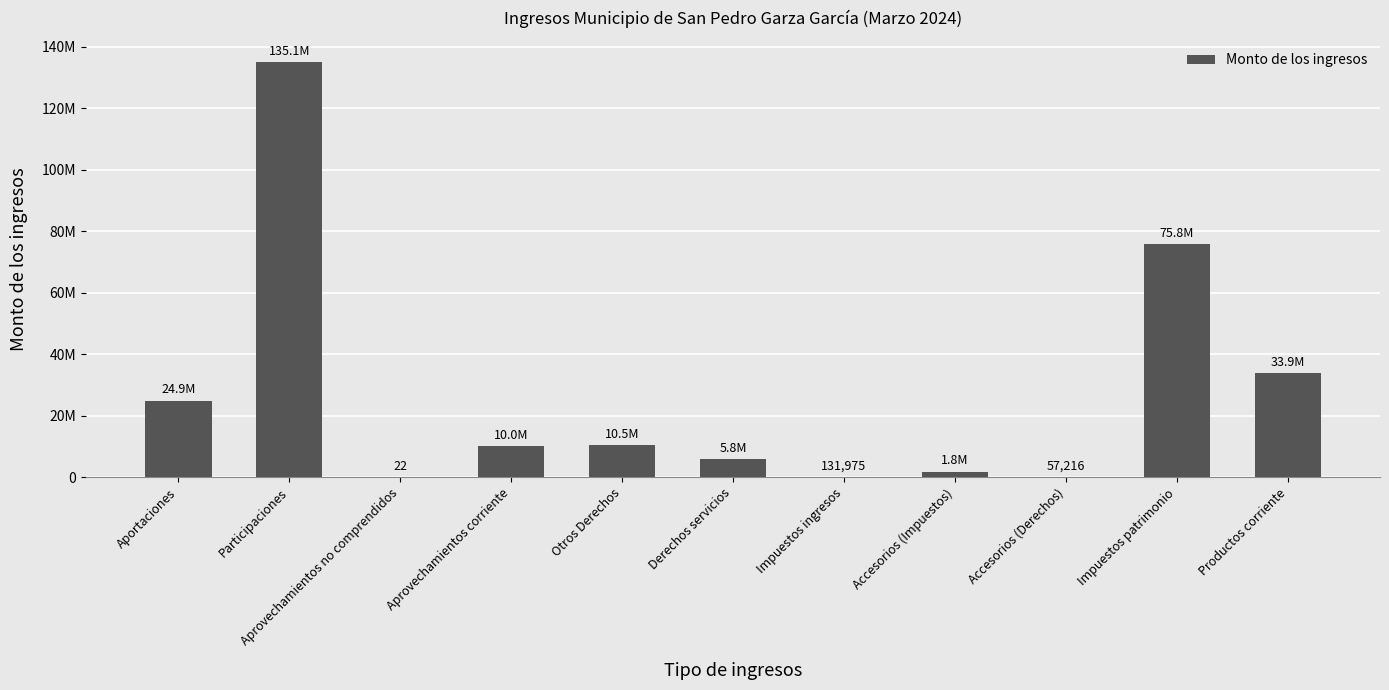

What is the greatest value displayed?

135143194.9